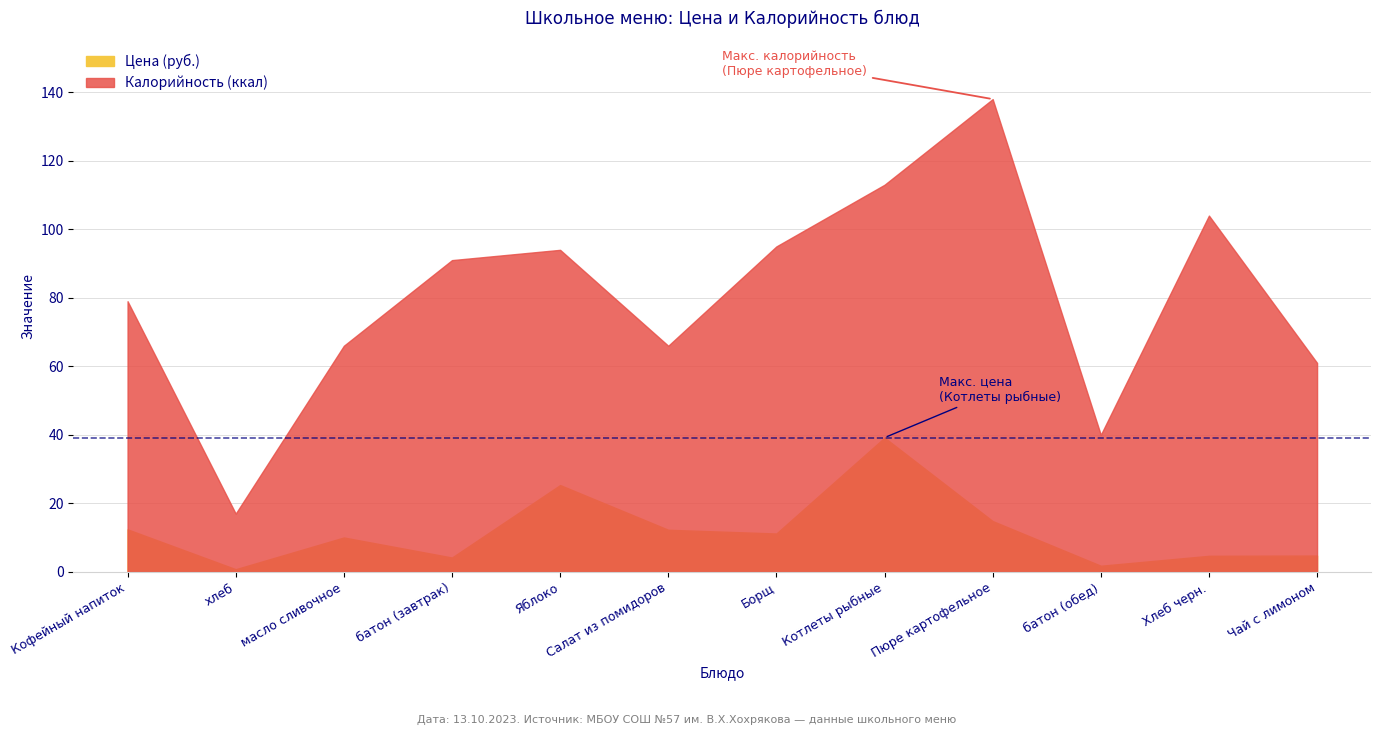

True or false: Калорийность and Цена cross at least once.

False